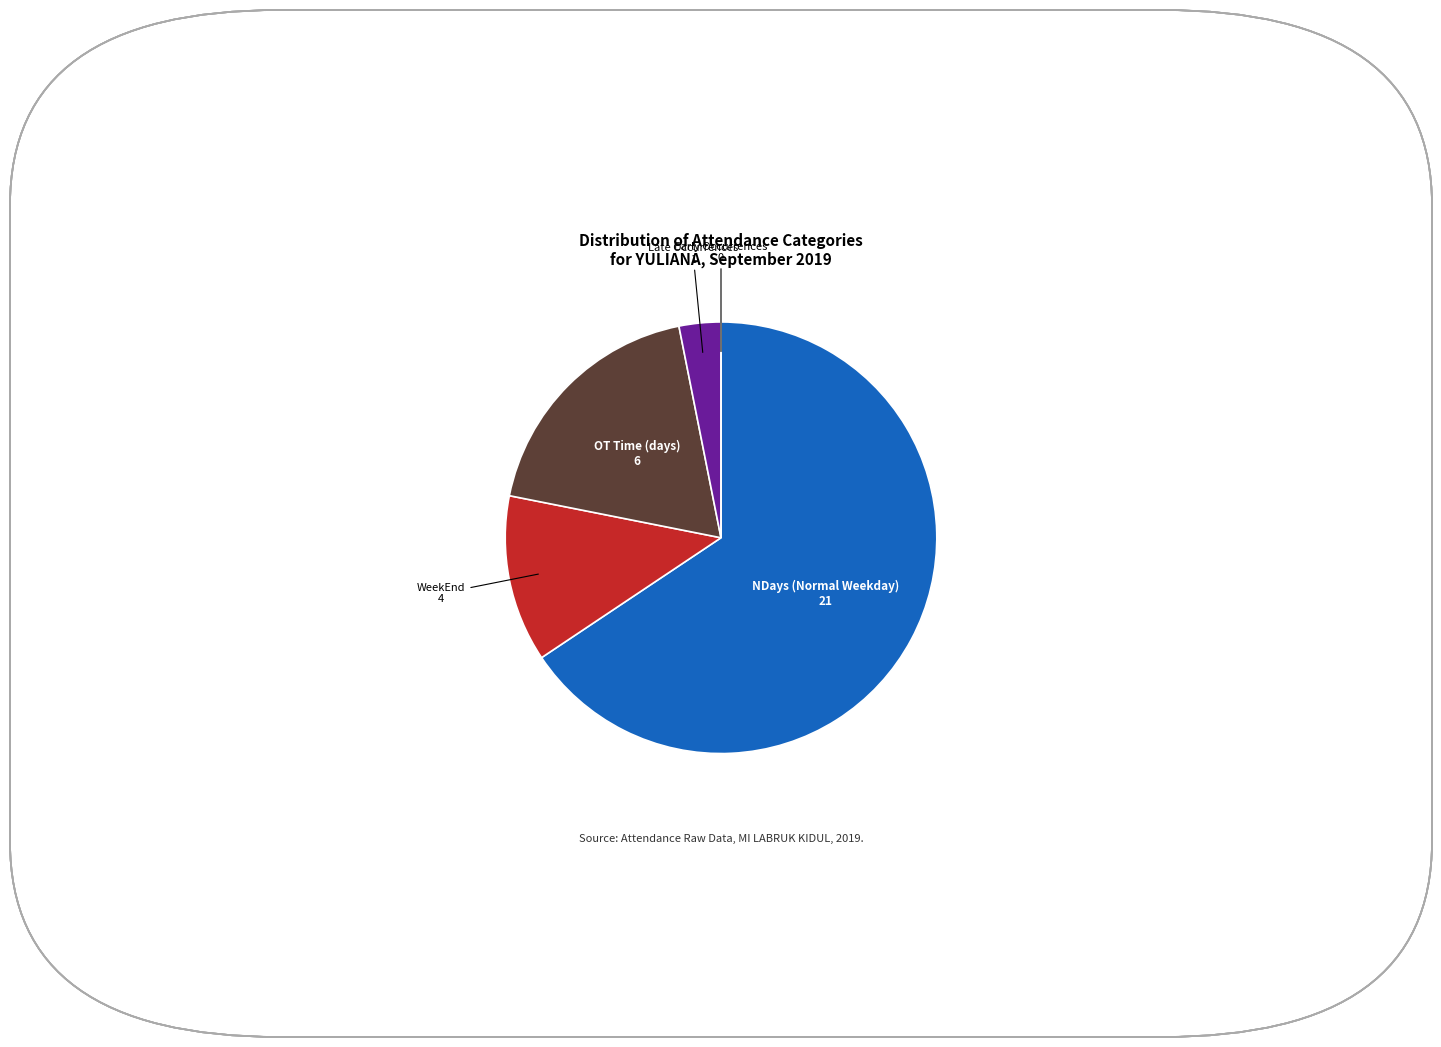

Is there any slice that represents more than half of the pie?

Yes